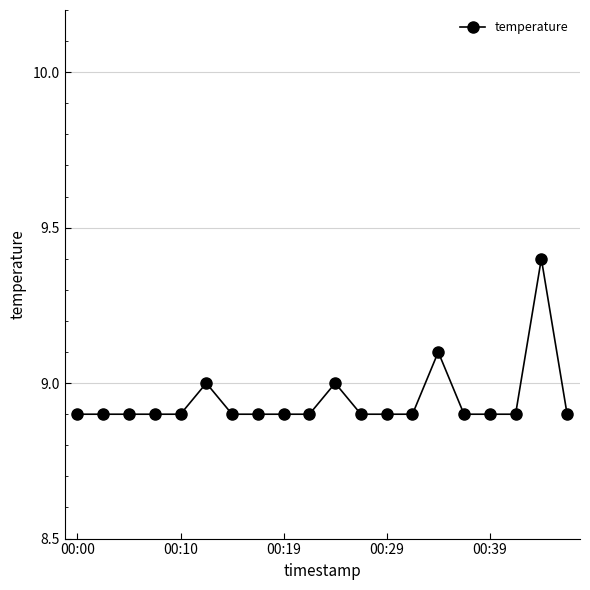

What is the difference between the maximum and minimum values?

0.5